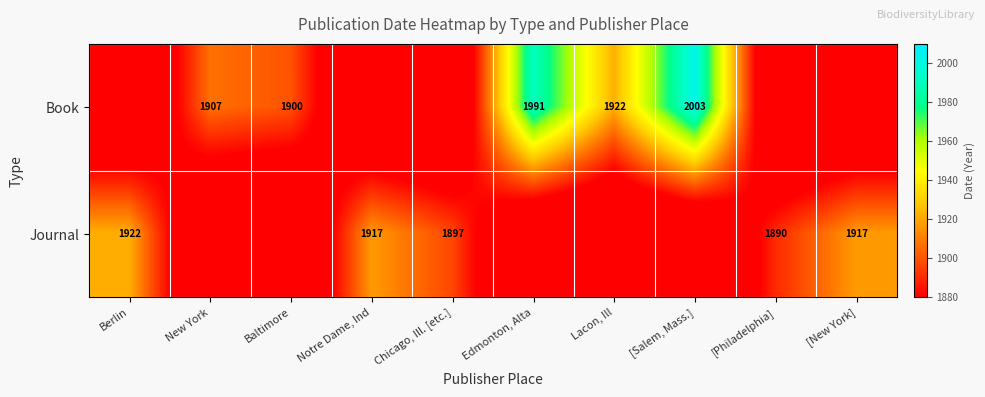

The Book series shows 3102 at Lacon, Ill. True or false?

False